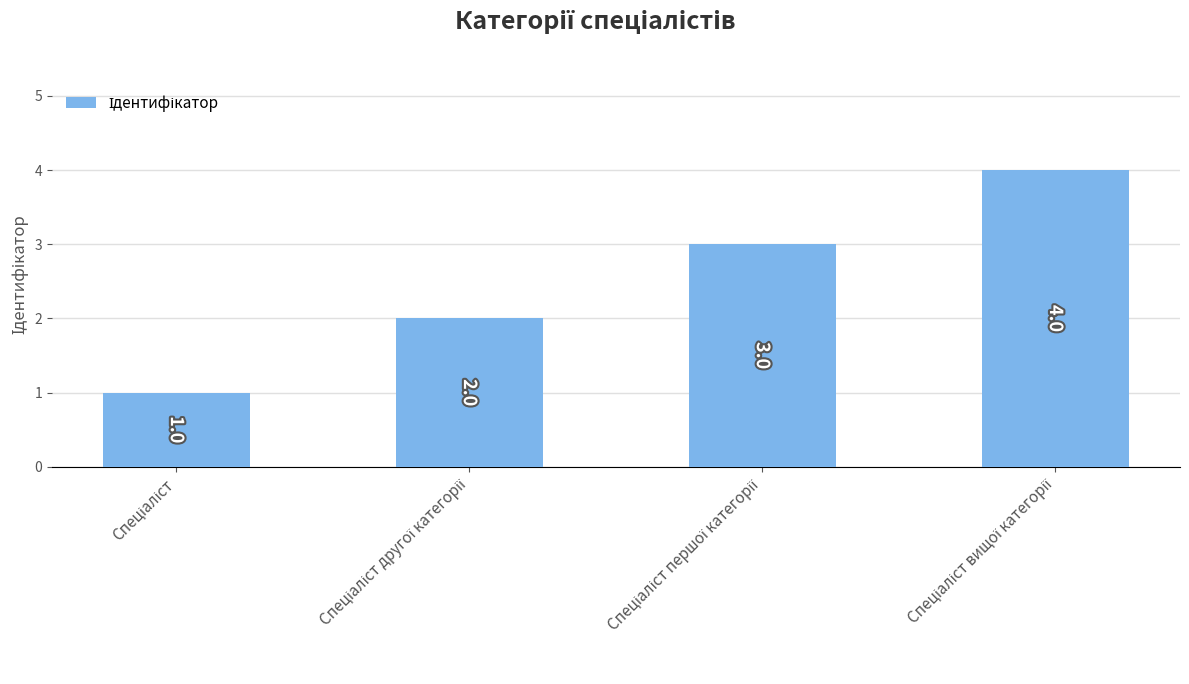

Count the values in the range 2 to 4.

3